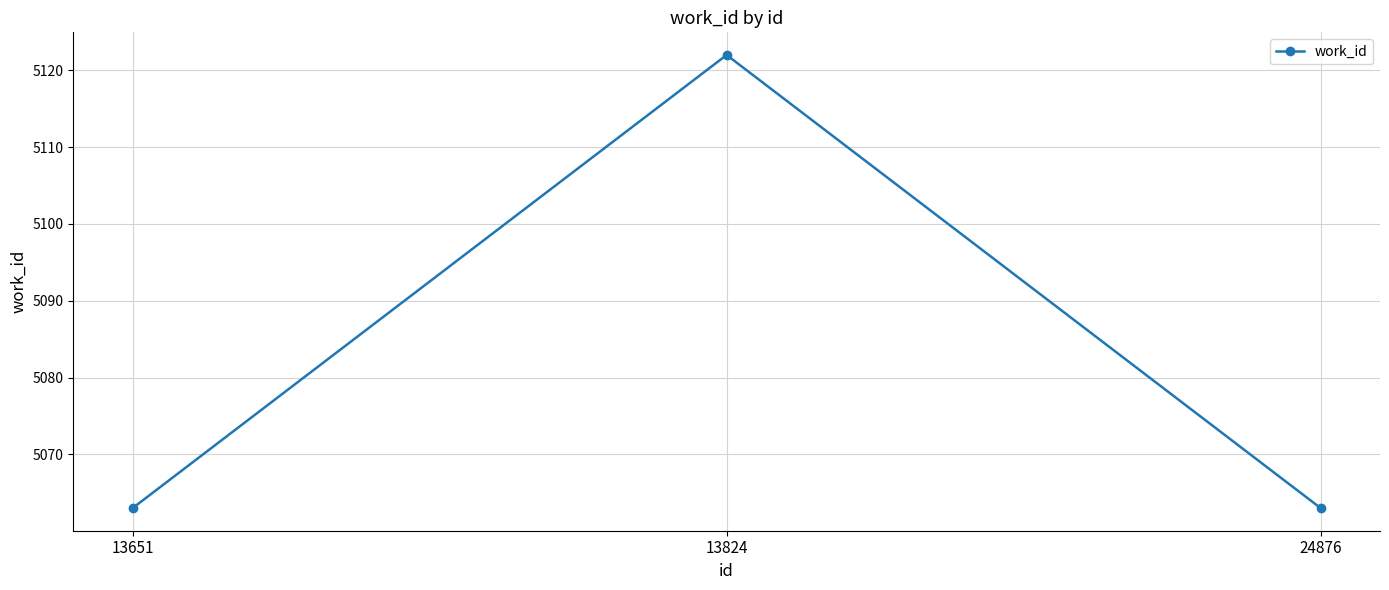

Approximately how many times larger is the value at 13824 compared to 13651?

1.0